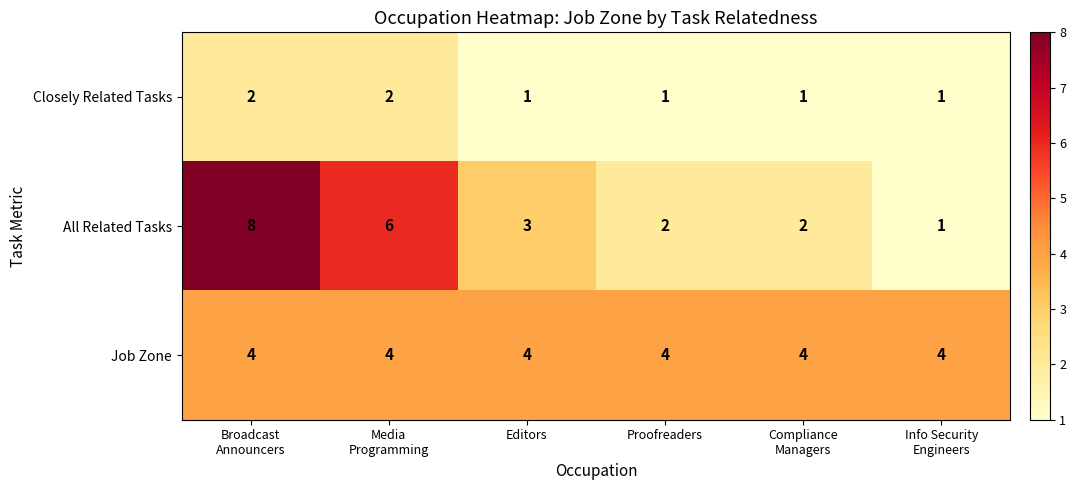

Between Editors and Compliance
Managers, which series saw the biggest shift?

All Related Tasks